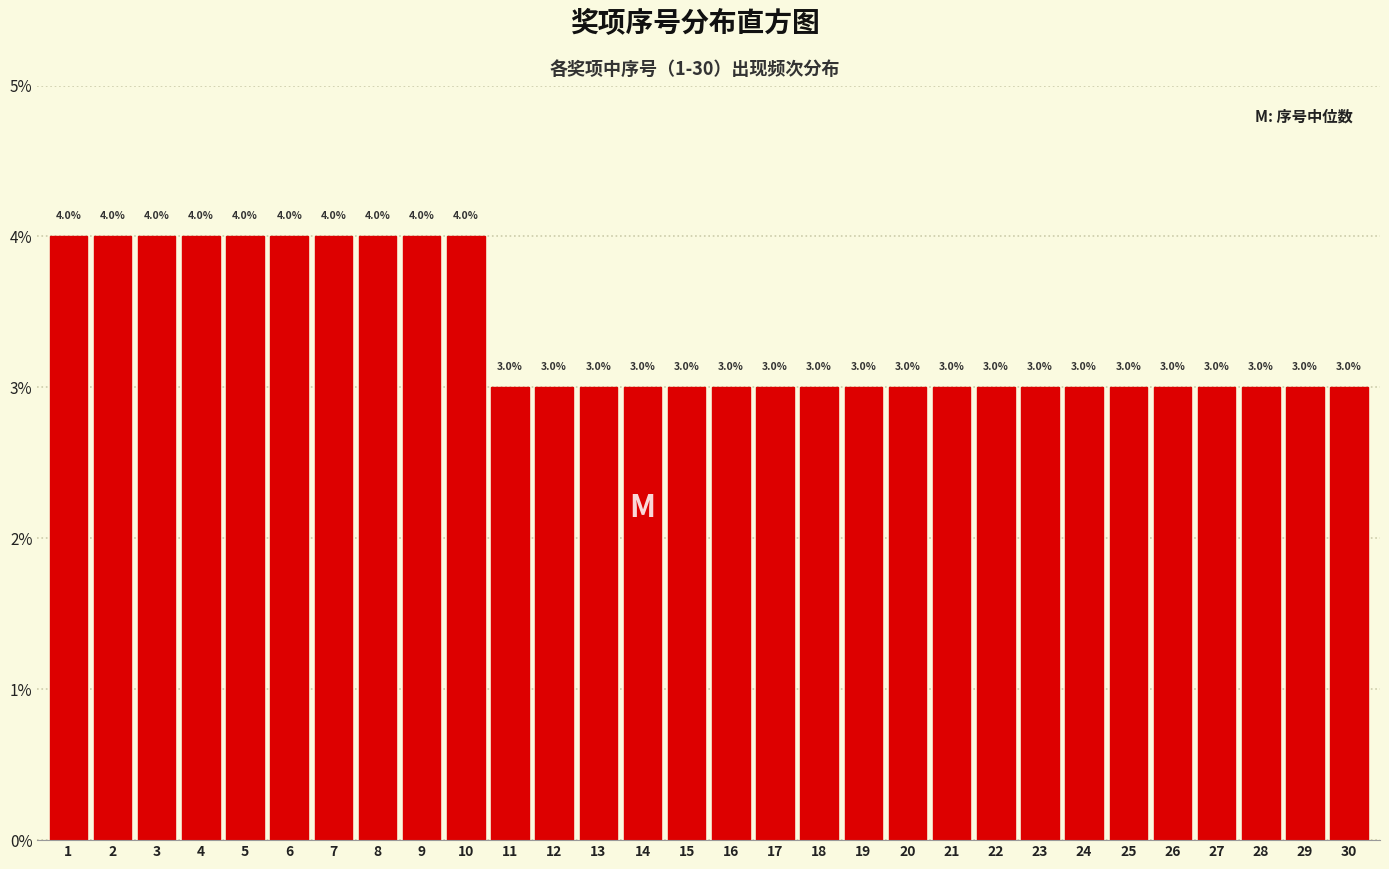

Reading right to left, what are all the values shown in this chart?

3	3	3	3	3	3	3	3	3	3	3	3	3	3	3	3	3	3	3	3	4	4	4	4	4	4	4	4	4	4